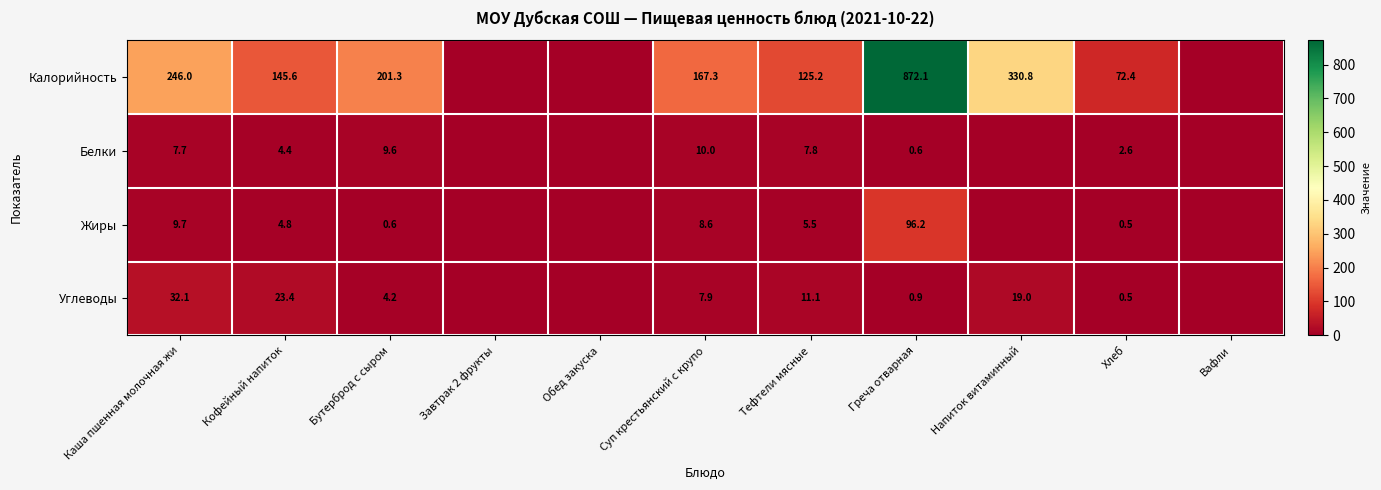

What is the spread (max minus min) of values at Бутерброд с сыром?

200.7